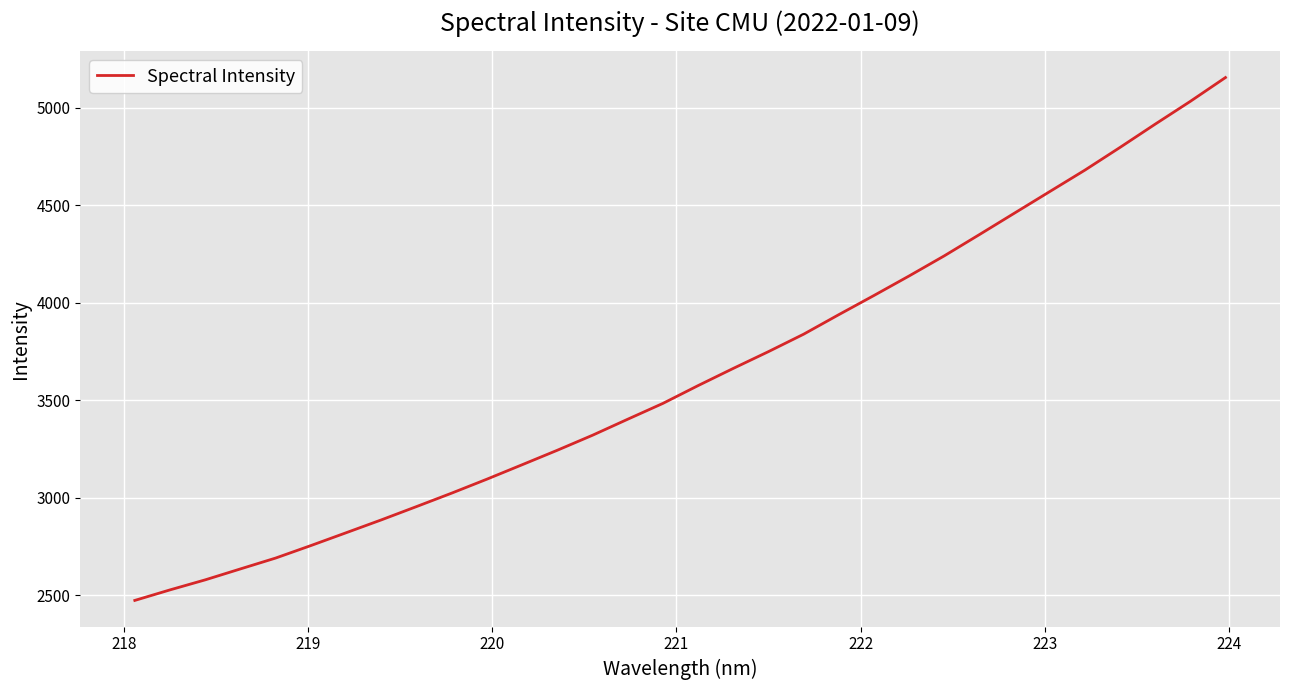

What is the smallest value displayed?

2473.0